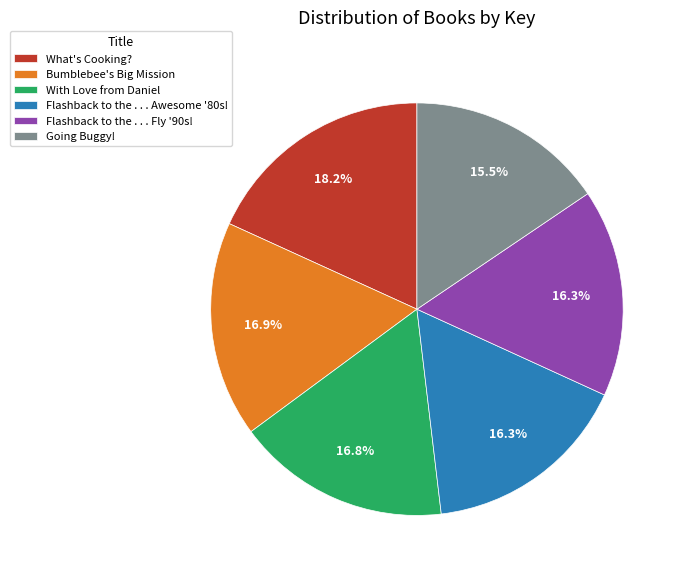

To the nearest percent, what is the difference between the Flashback to the . . . Fly '90s! and Going Buggy! slice percentages?

1%